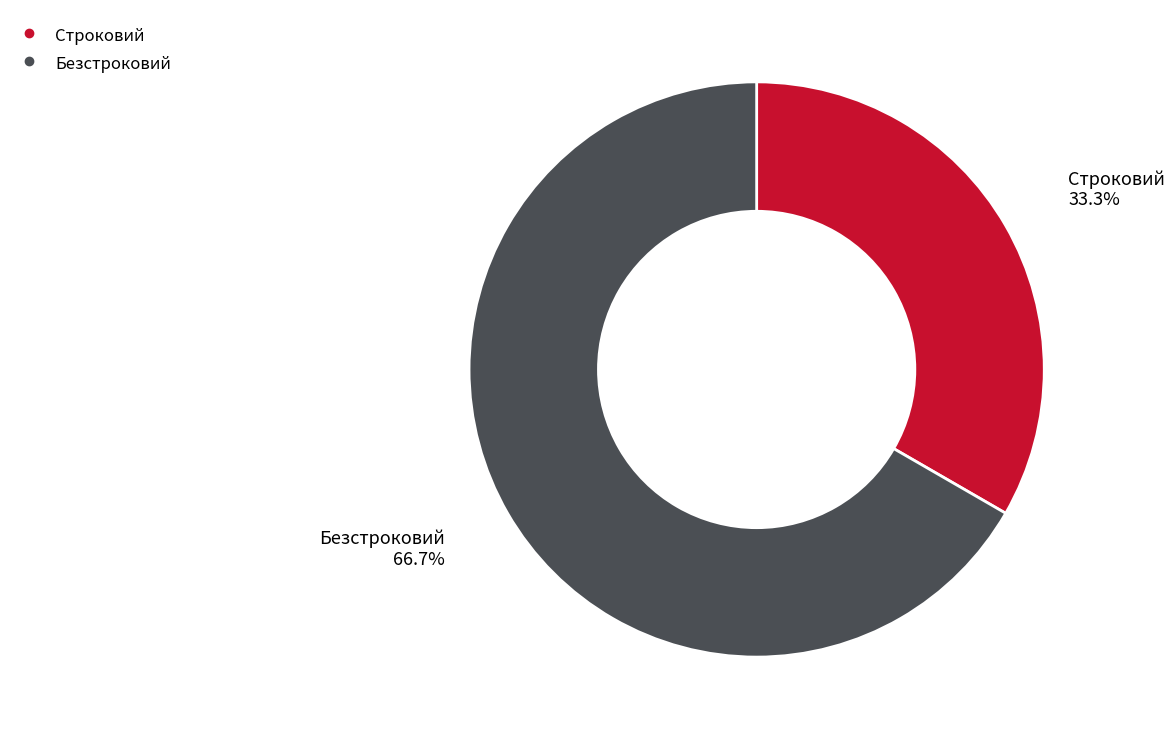

Between Безстроковий and Строковий, which is larger?

Безстроковий